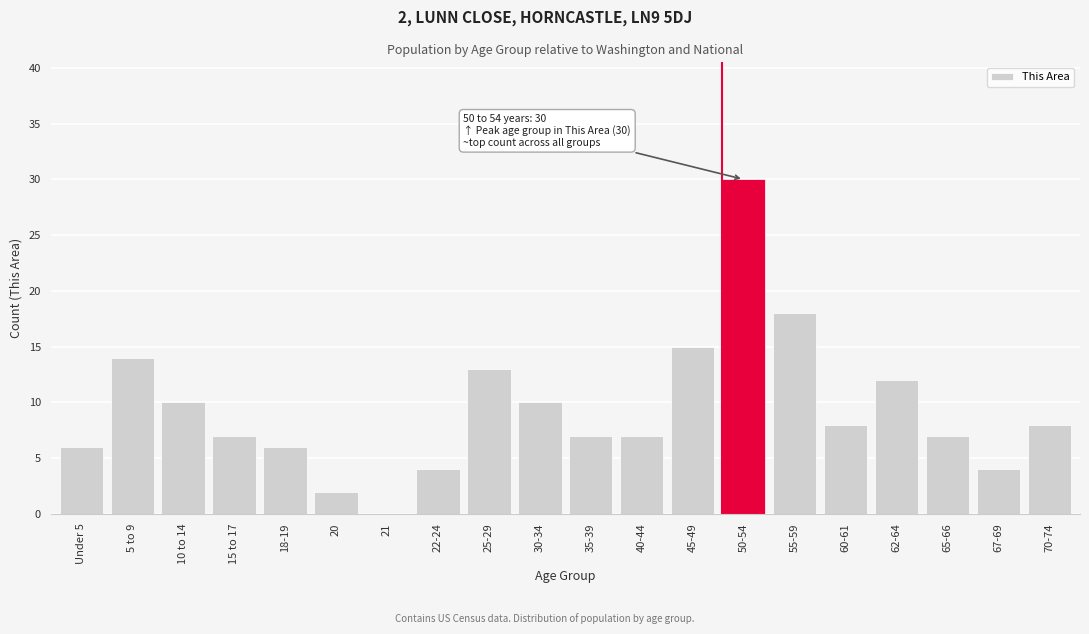

Reading left to right, list all the values displayed in this chart.

Under 5=6	5 to 9=14	10 to 14=10	15 to 17=7	18-19=6	20=2	21=0	22-24=4	25-29=13	30-34=10	35-39=7	40-44=7	45-49=15	50-54=30	55-59=18	60-61=8	62-64=12	65-66=7	67-69=4	70-74=8